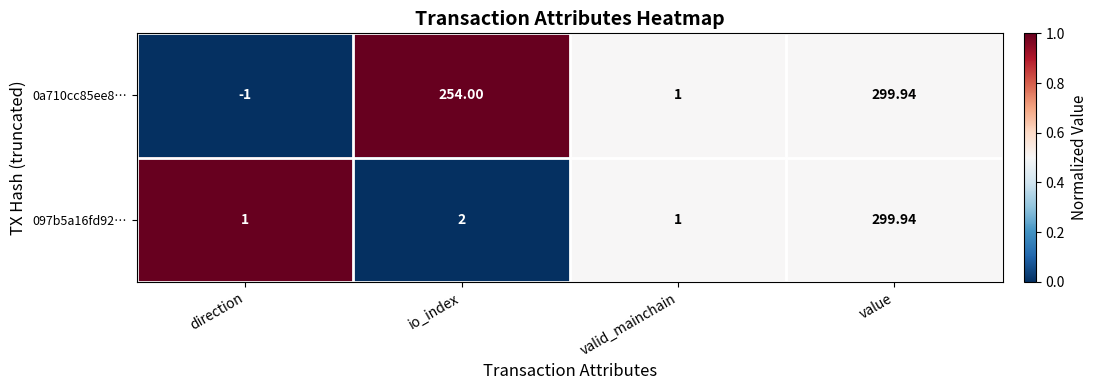

At which category does the chart reach its peak across all series?

value